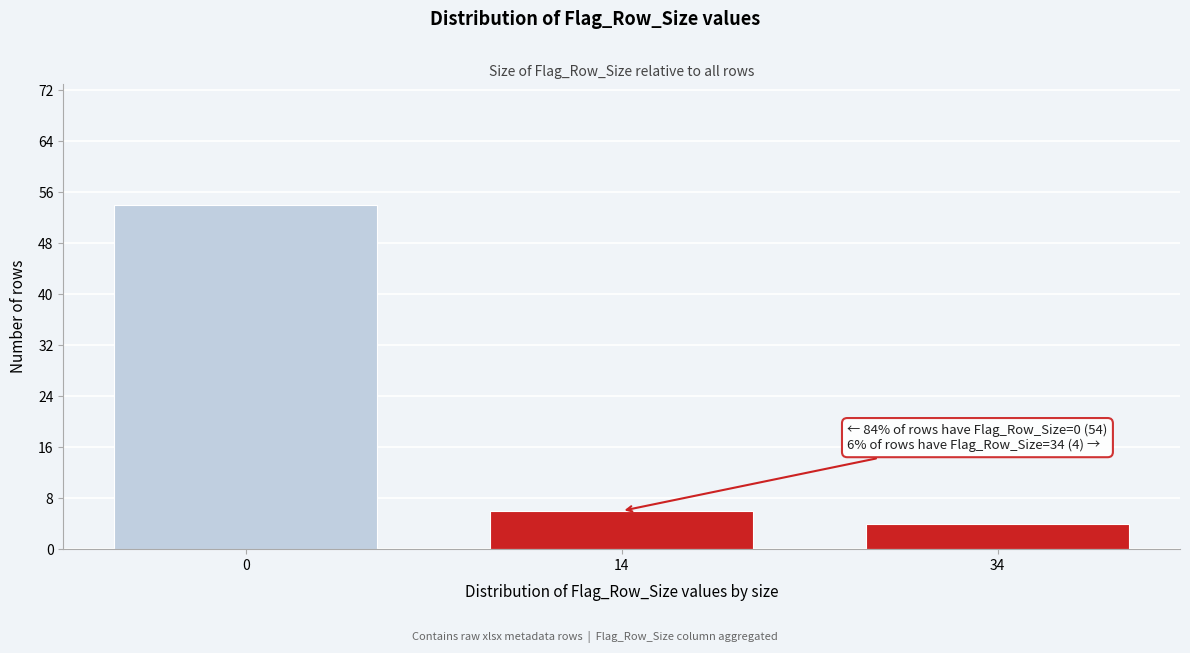

Reading right to left, what are all the values shown in this chart?

4	6	54